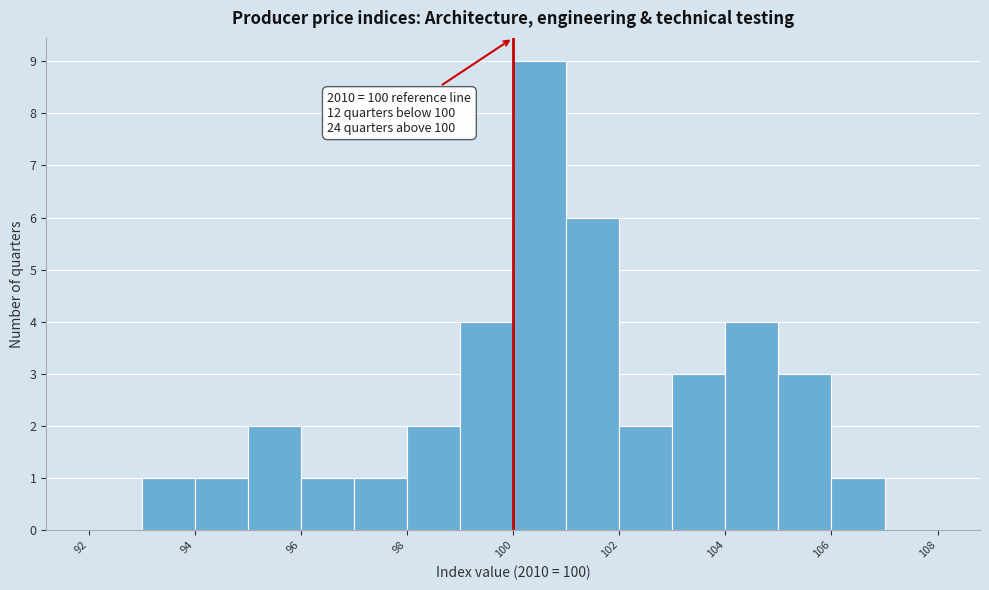

Which range on the x-axis has the tallest bar?

100 to 101